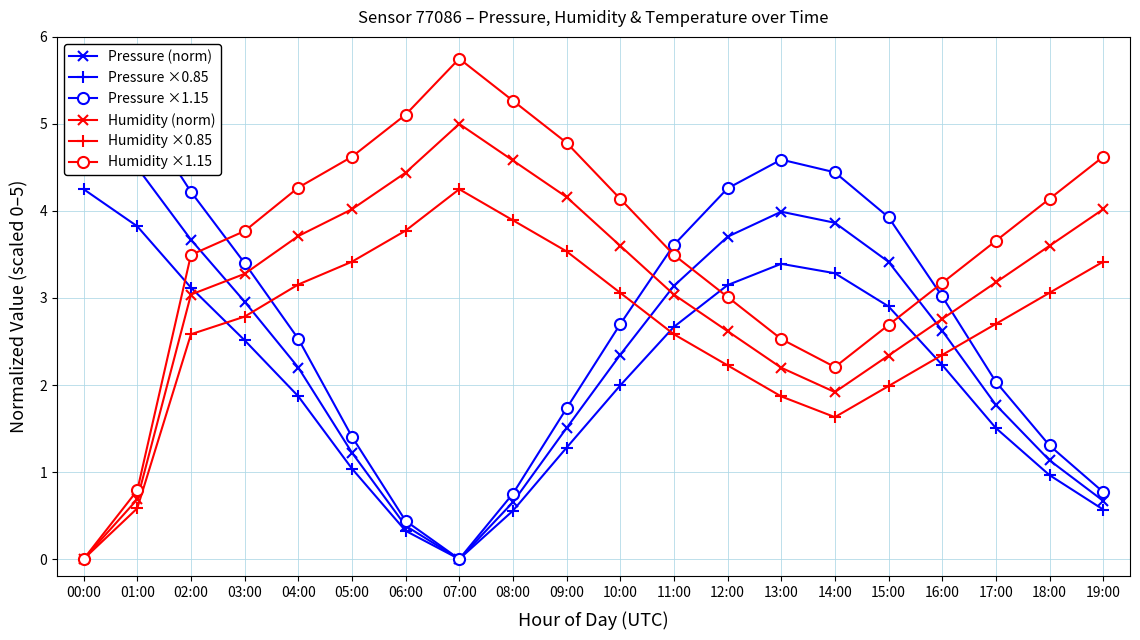

In Pressure ×0.85, how many points are lower than both neighbors (excluding endpoints)?

1